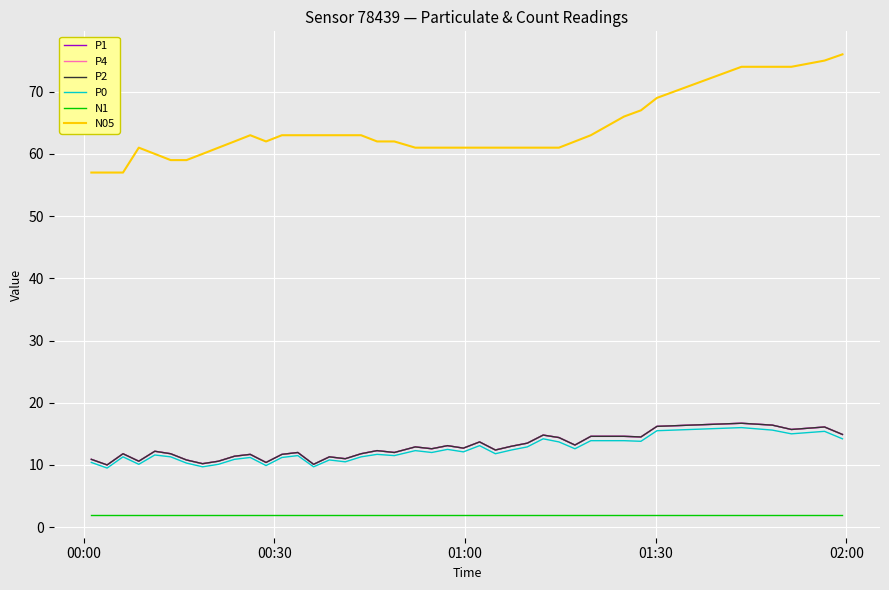

Is this an area chart (filled region under the line)?

No